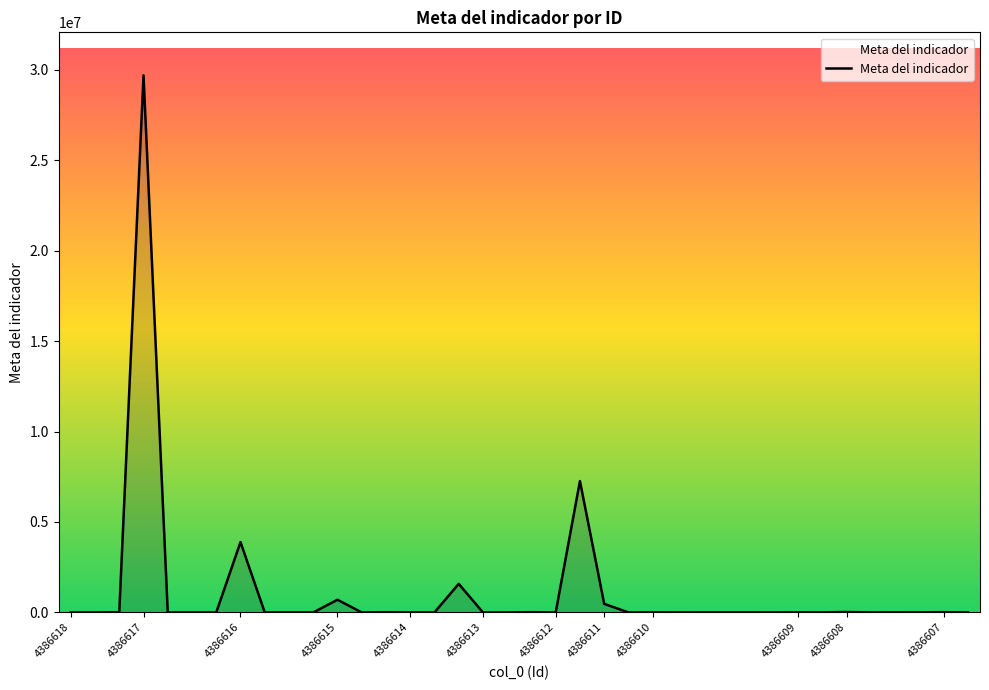

What is the average value?

1149589